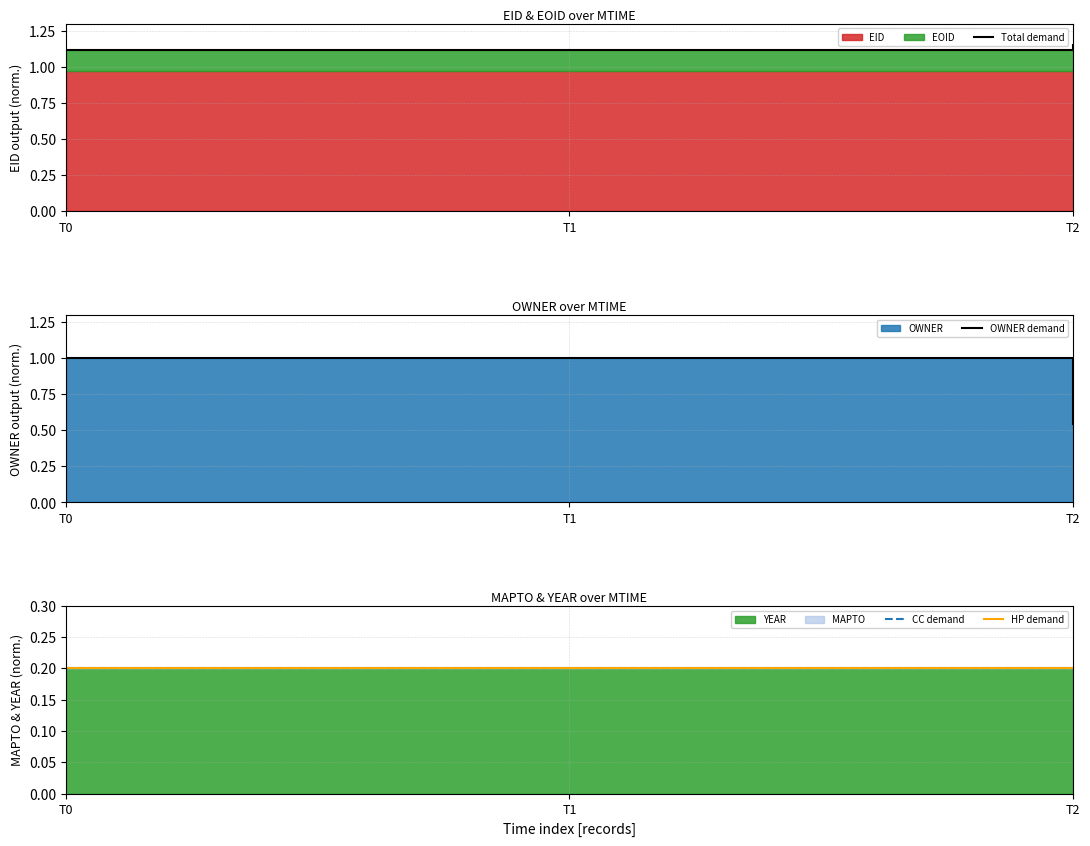

Which series has the largest total across all categories?

Total demand